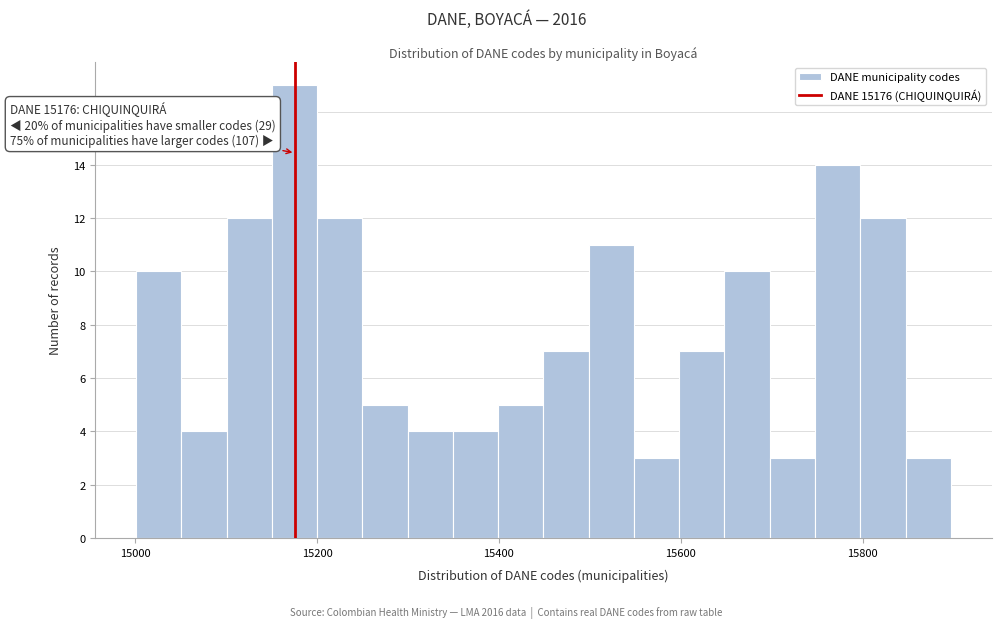

Read against the x-axis, roughly where is the centre of the tallest bar?

15180